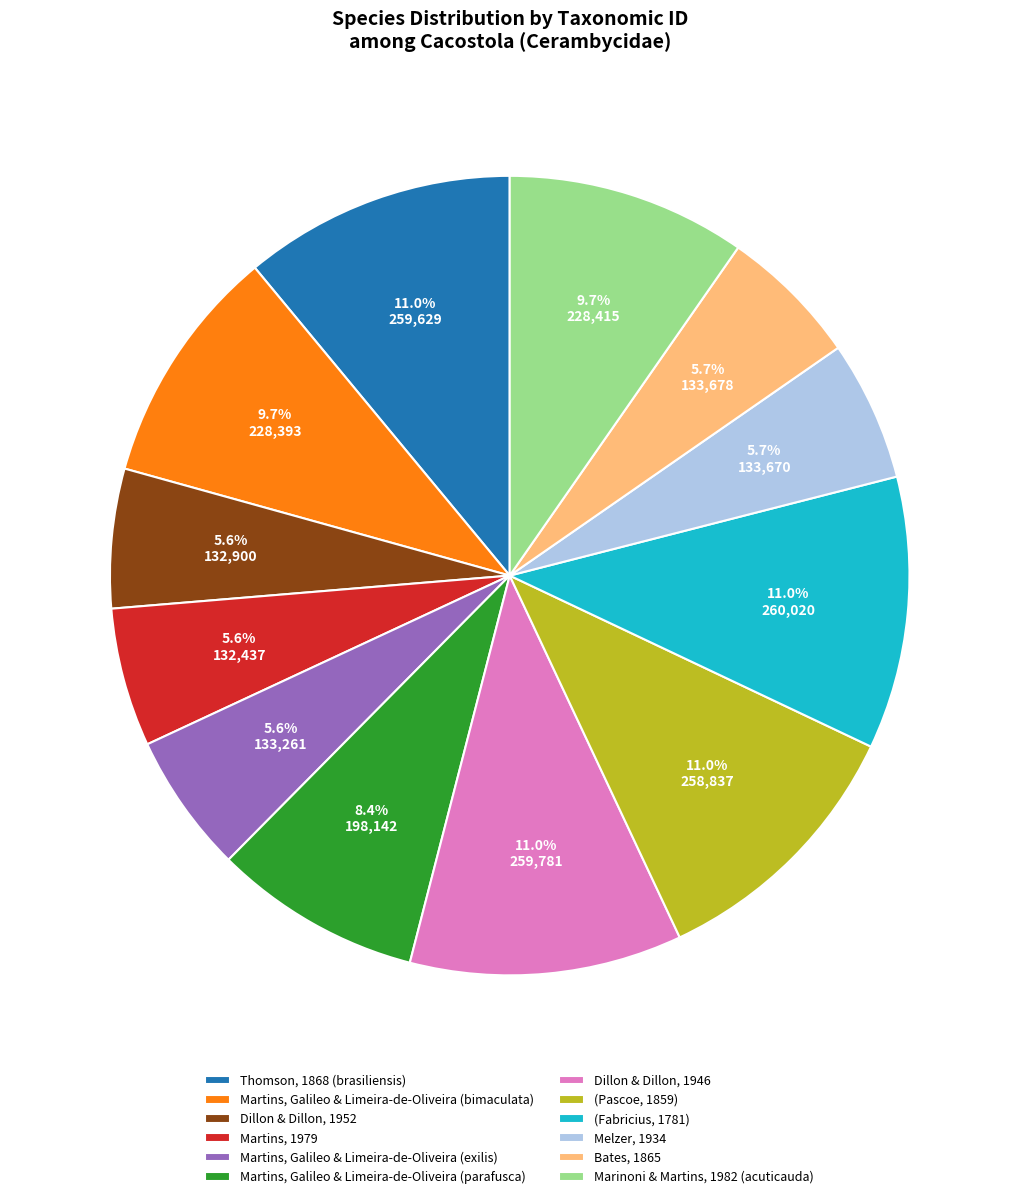

What is the ratio of the value at Bates, 1865 to the value at Martins, Galileo & Limeira-de-Oliveira (bimaculata)?

0.6